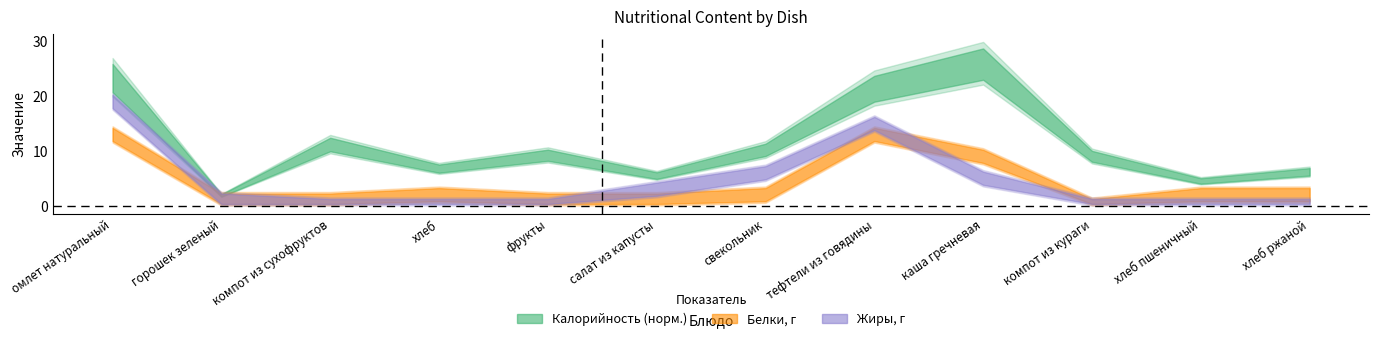

What is the total value across all series at тефтели из говядины?

49.5